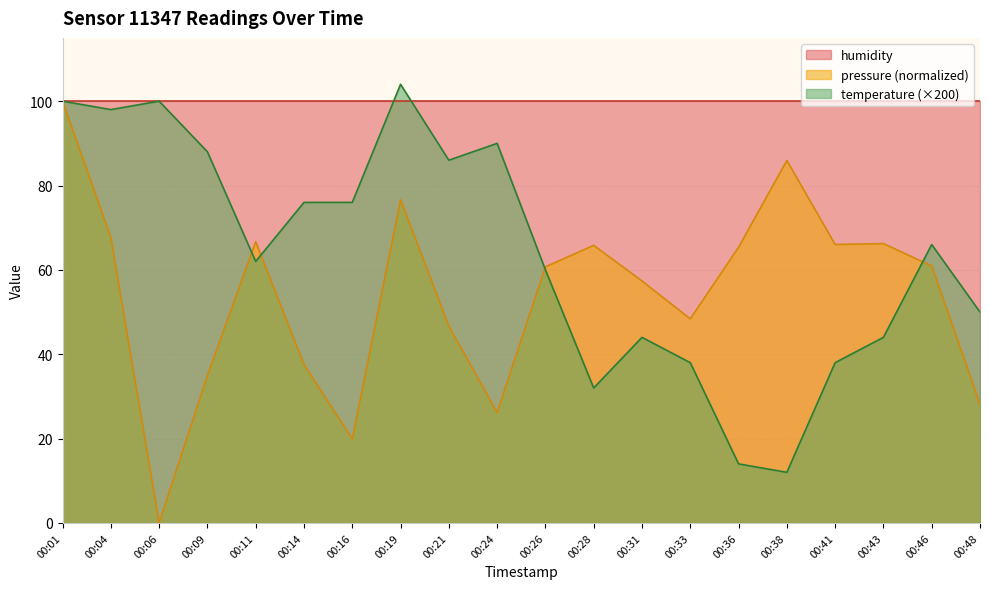

In pressure, how many points are lower than both neighbors (excluding endpoints)?

5